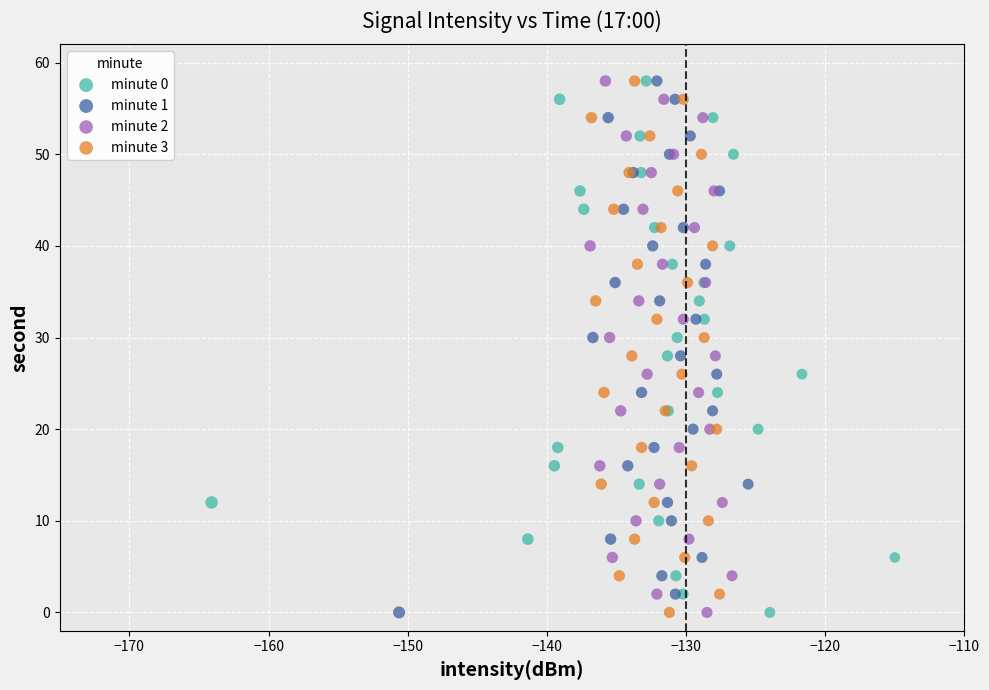

What are all the series names shown in the legend?

minute 0, minute 1, minute 2, minute 3